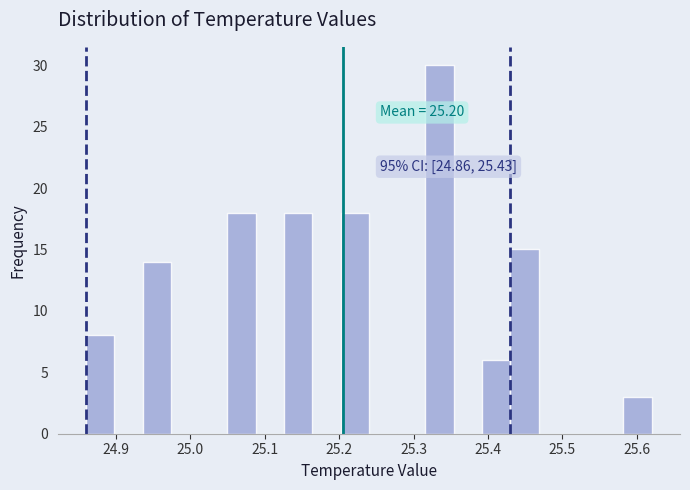

Read against the x-axis, roughly where is the centre of the tallest bar?

25.34